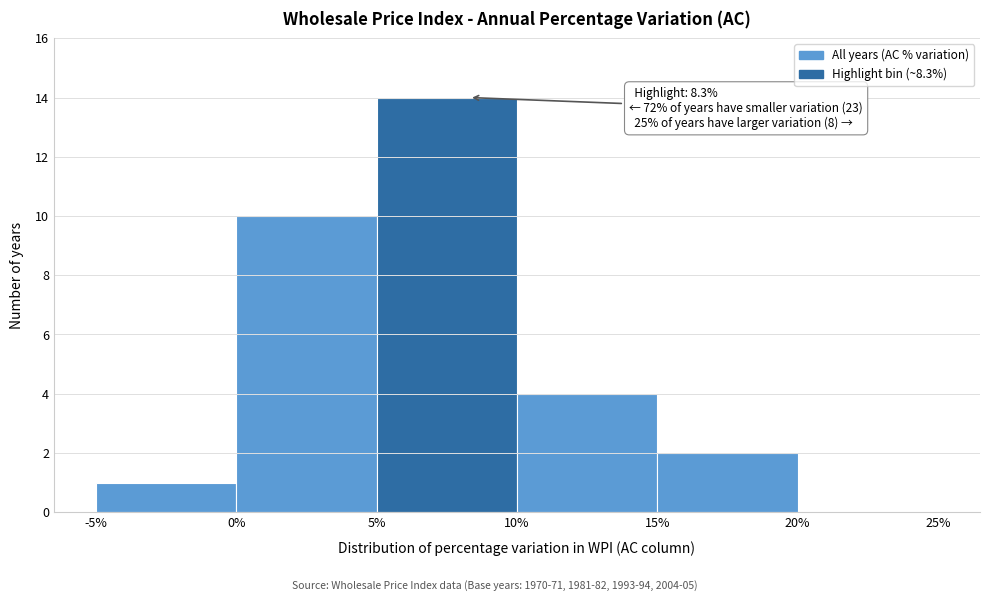

Which range on the x-axis has the tallest bar?

5% to 10%